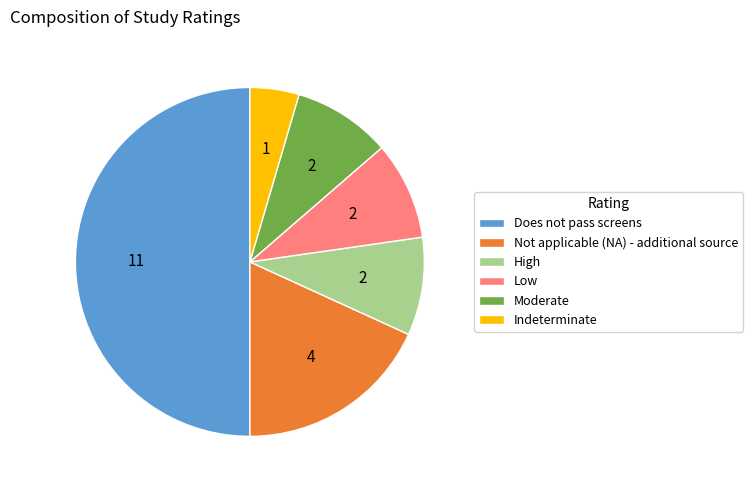

How many segments does this pie chart have?

6